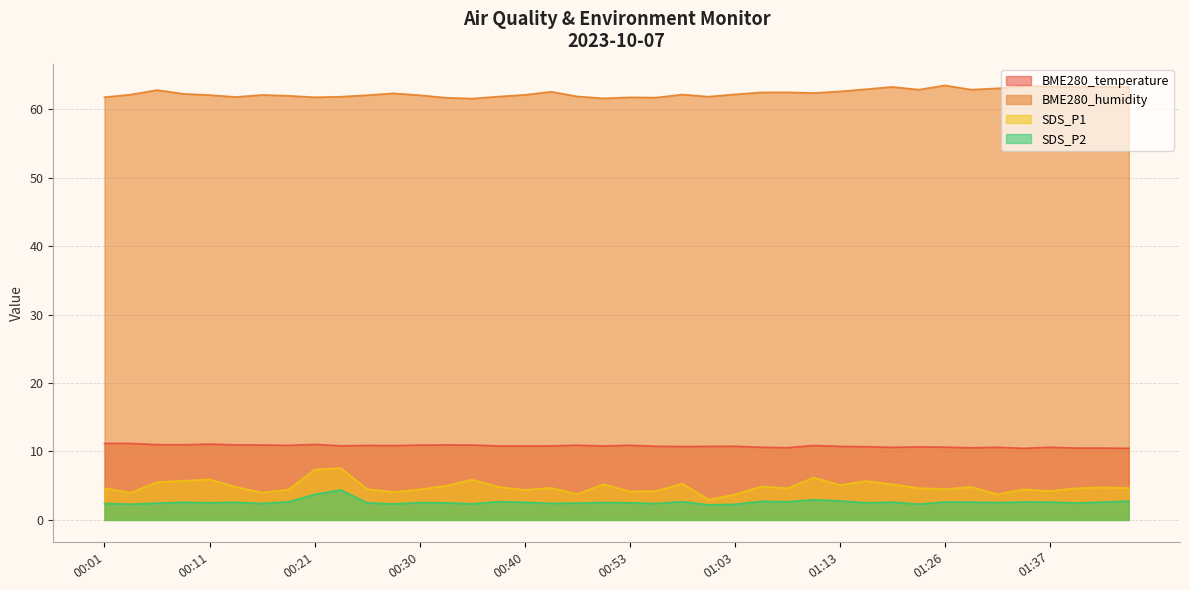

Is it true that BME280_temperature equals 10.7 at 01:24?

True